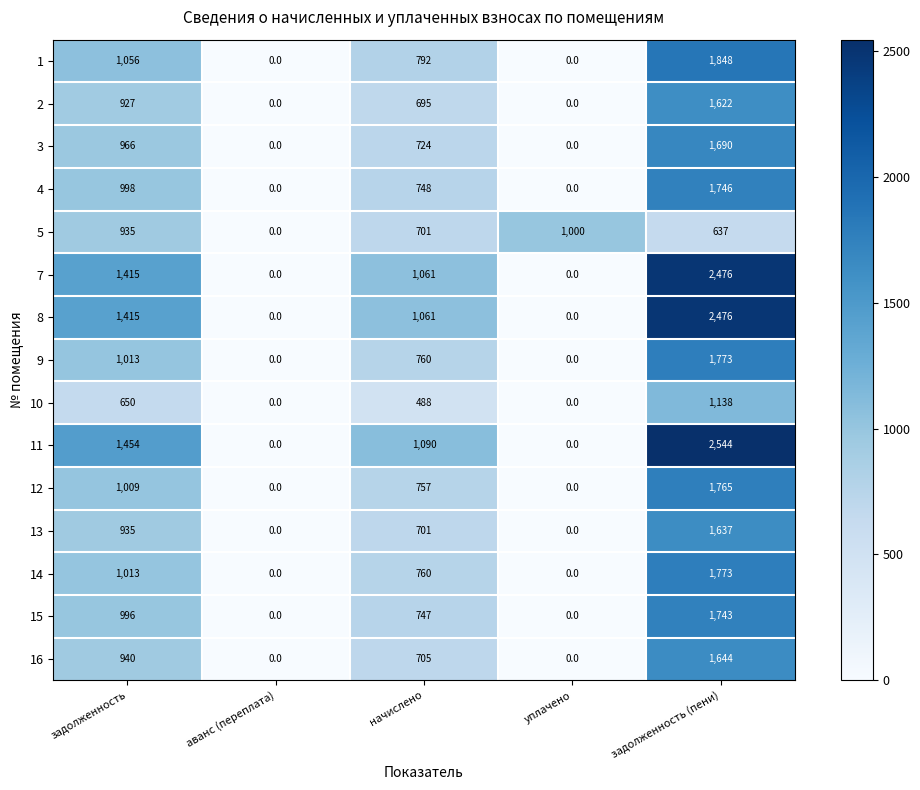

Is it true that 12 equals 773 at аванс (переплата)?

False